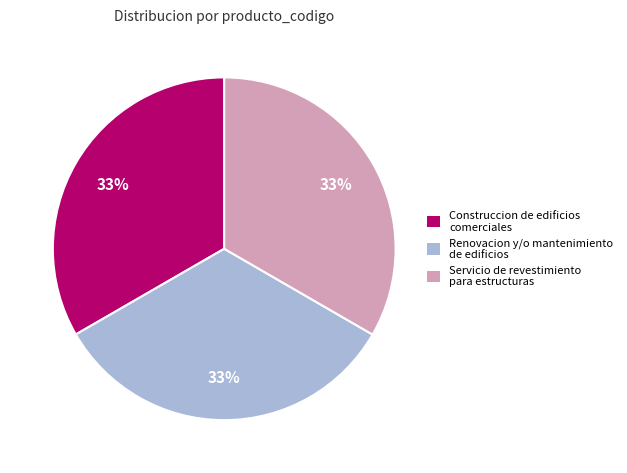

To the nearest percent, what percentage of the pie is Construccion de edificios comerciales?

33%